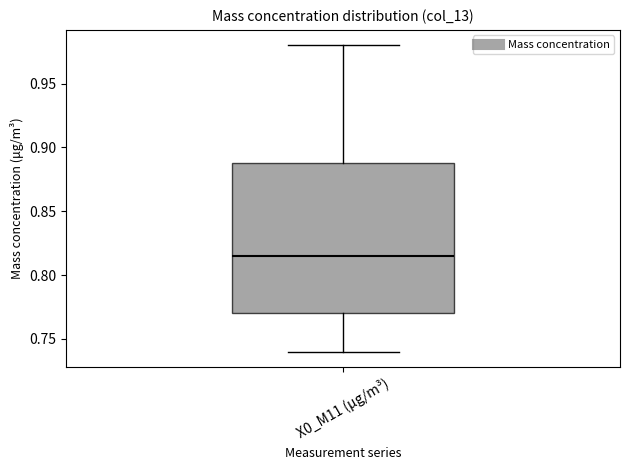

Read this box plot against the y-axis: the position of the median line, the range covered by the box, and the ends of both whiskers. The values are not printed on the chart, so give them approximately, as read against the axis.

median 0.815, box 0.770 to 0.890, whiskers 0.740 to 0.980